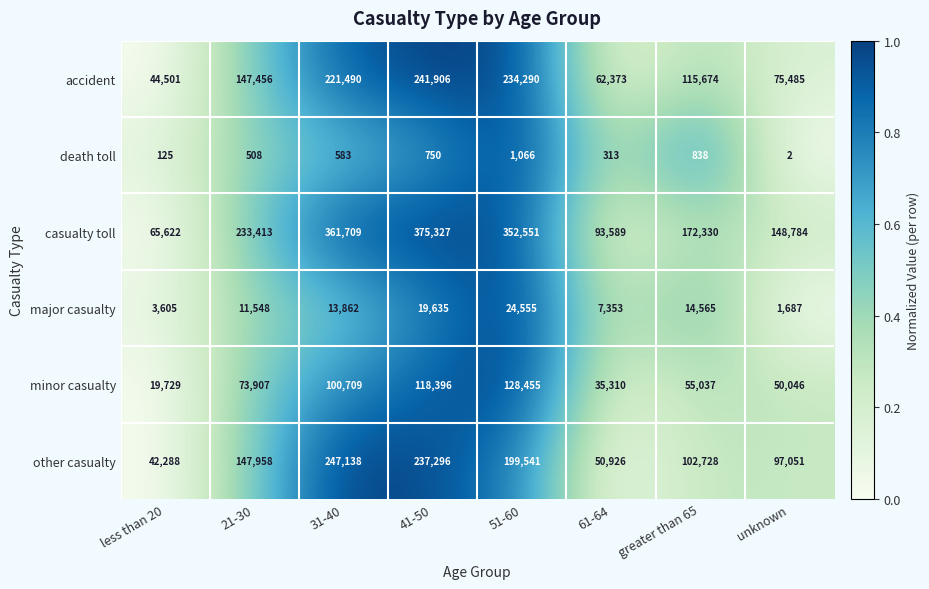

The minor casualty series shows 19729 at less than 20. True or false?

True